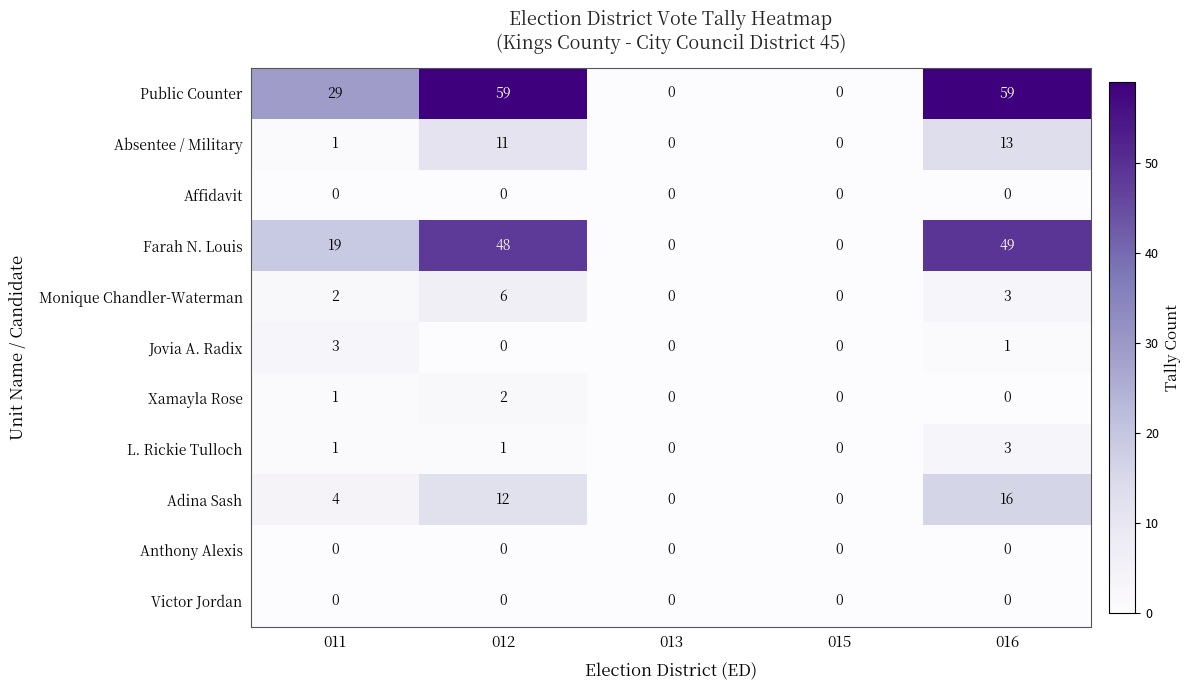

At which label is Farah N. Louis closest to 24?

011